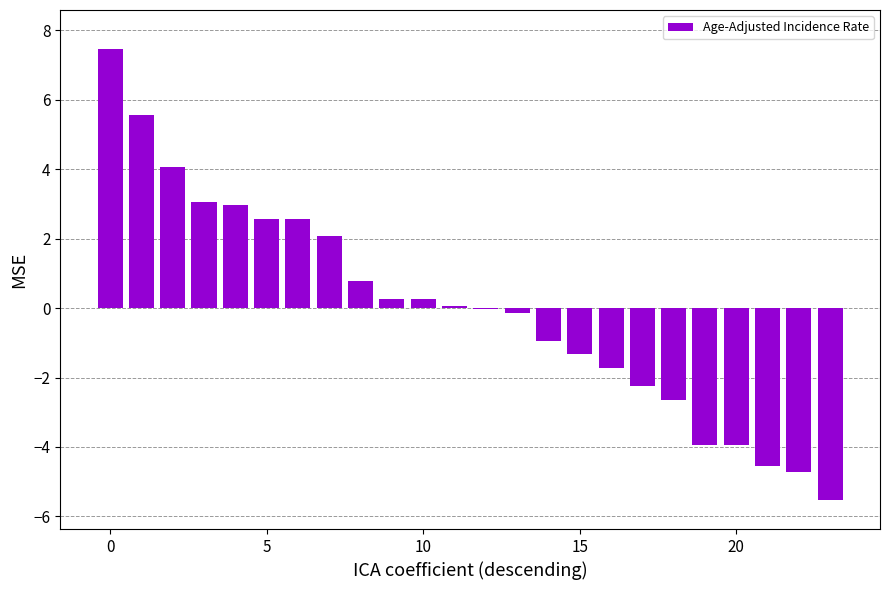

What is the greatest value displayed?

7.5